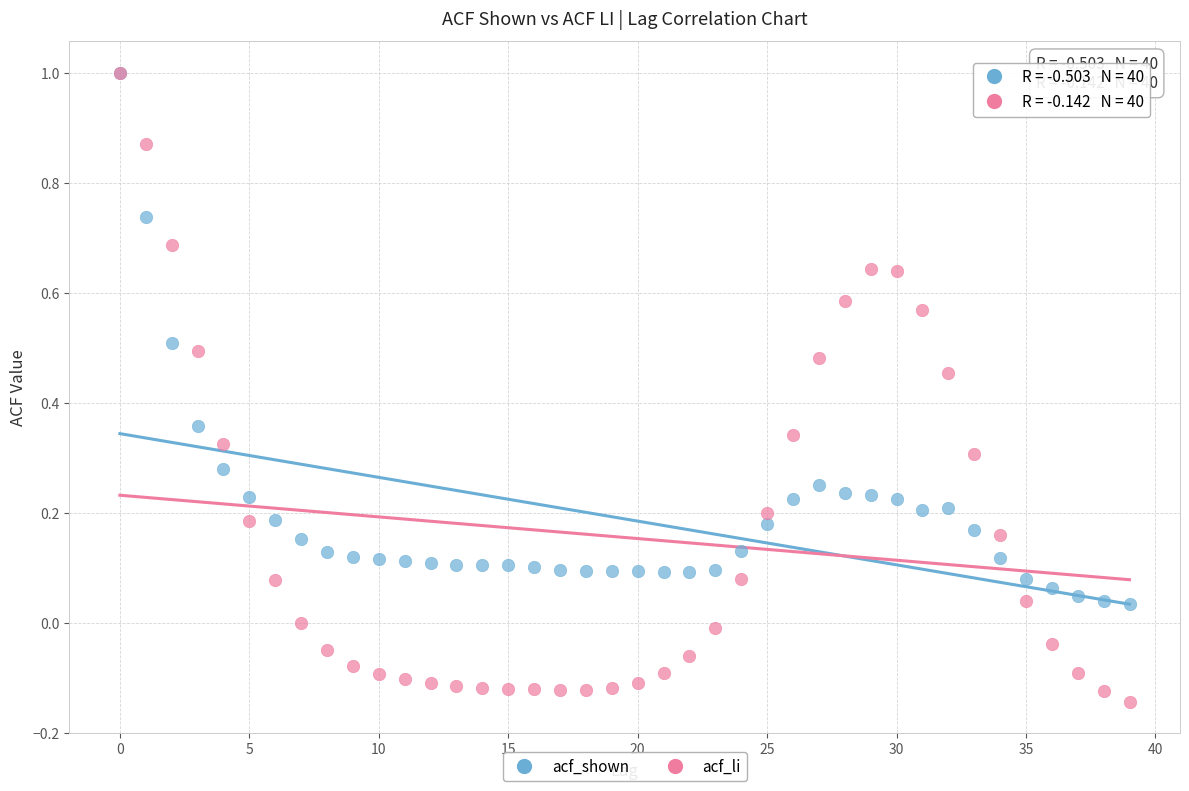

Which series reaches the minimum Y coordinate?

acf_li